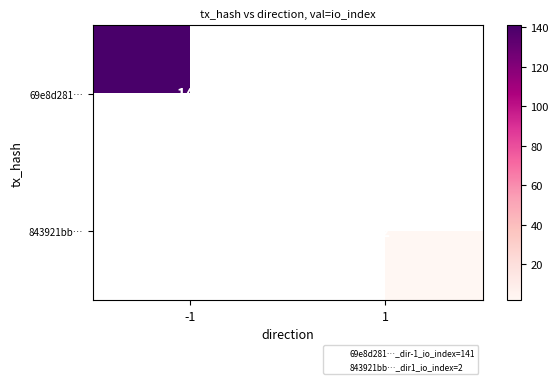

Rank the series by their average value, from highest to lowest.

69e8d281…, 843921bb…